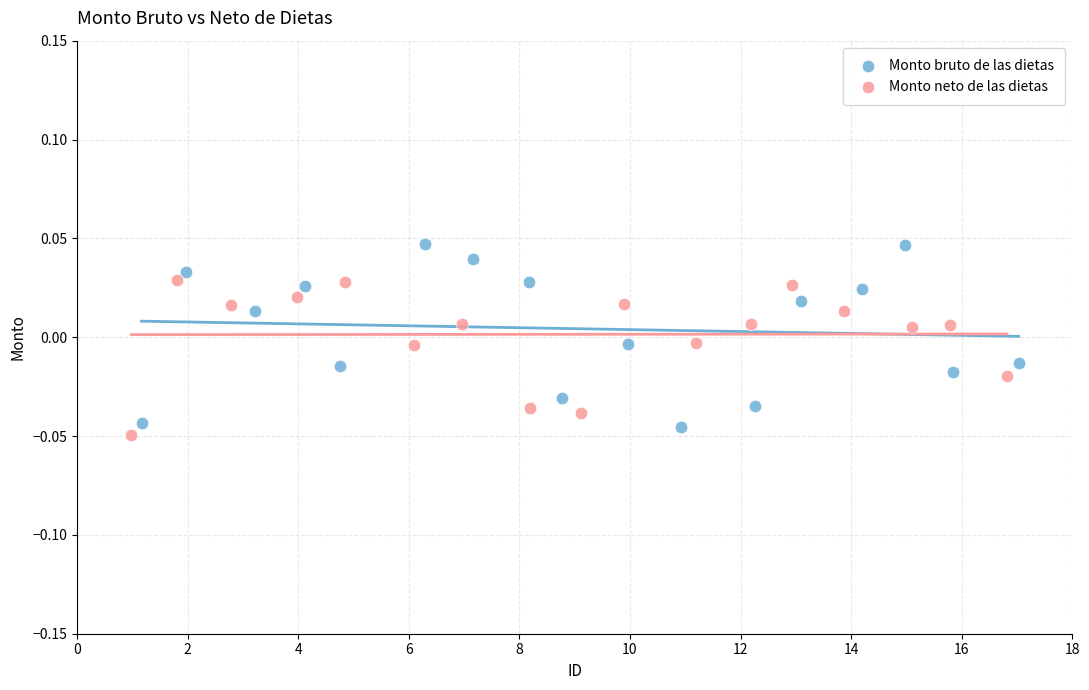

Which series has the widest spread of Y values?

Monto bruto de las dietas